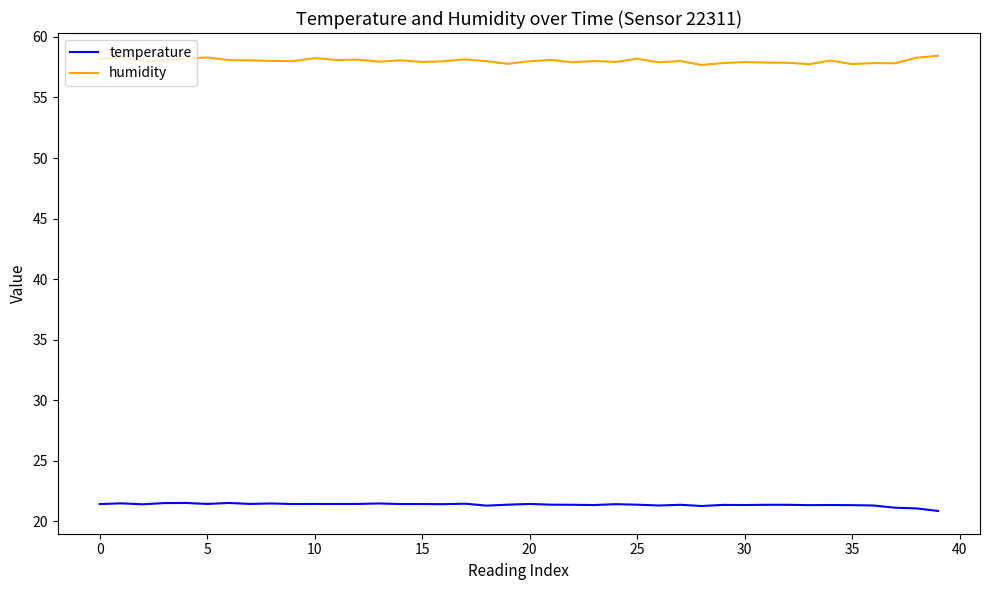

What is the sum of all humidity values?

2320.7